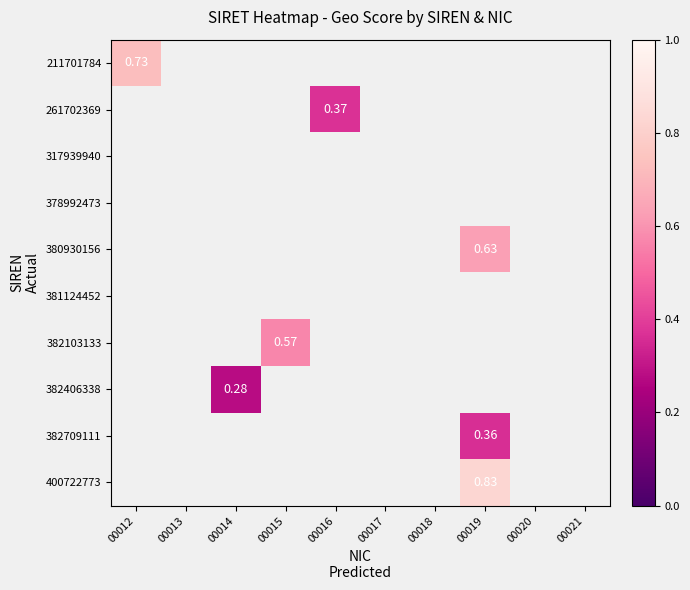

Is the value of 378992473 at 00019 greater than the value of 317939940 at 00018?

No